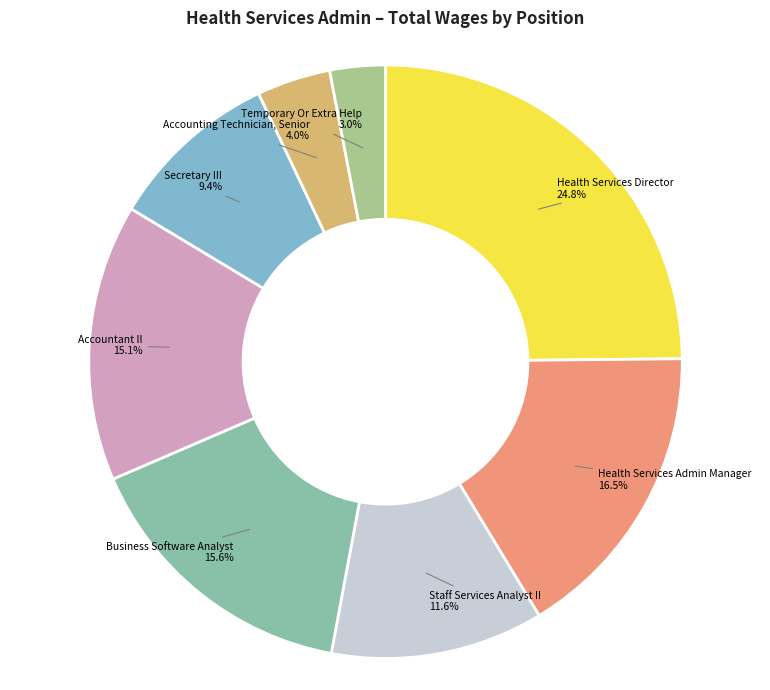

Does any single category account for the majority?

No